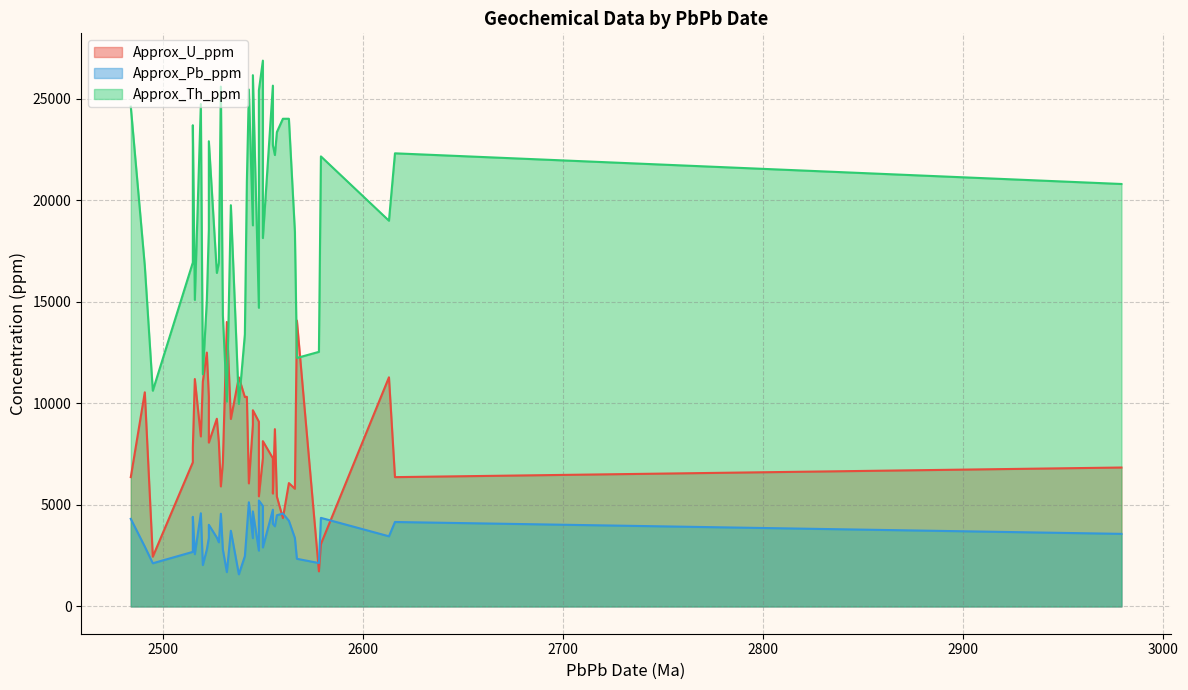

What is the minimum value for Approx_Th_ppm?

9973.8